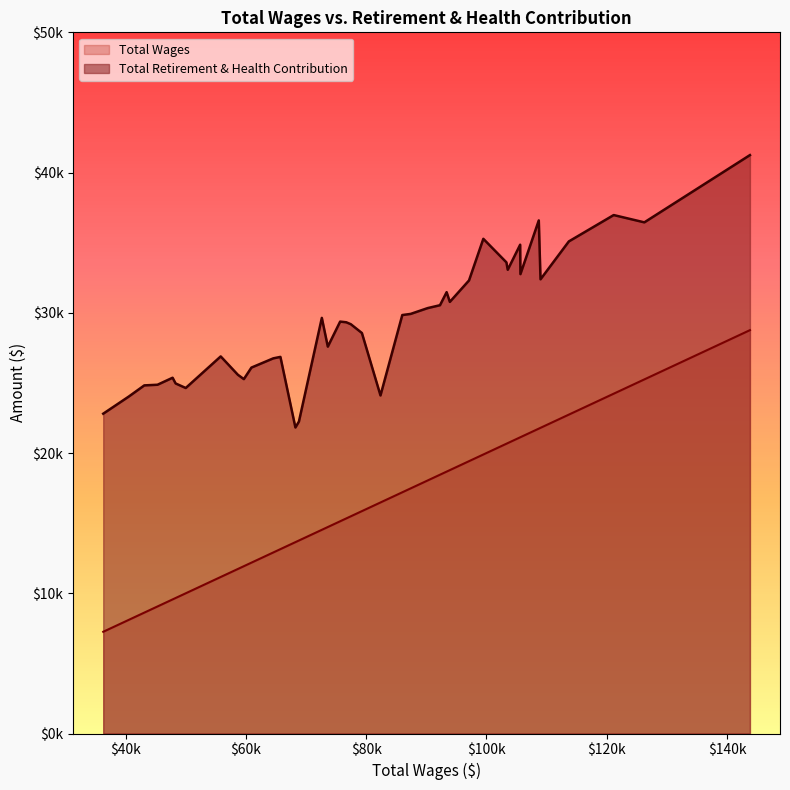

True or false: the data shows 35374.6 at 29.

False